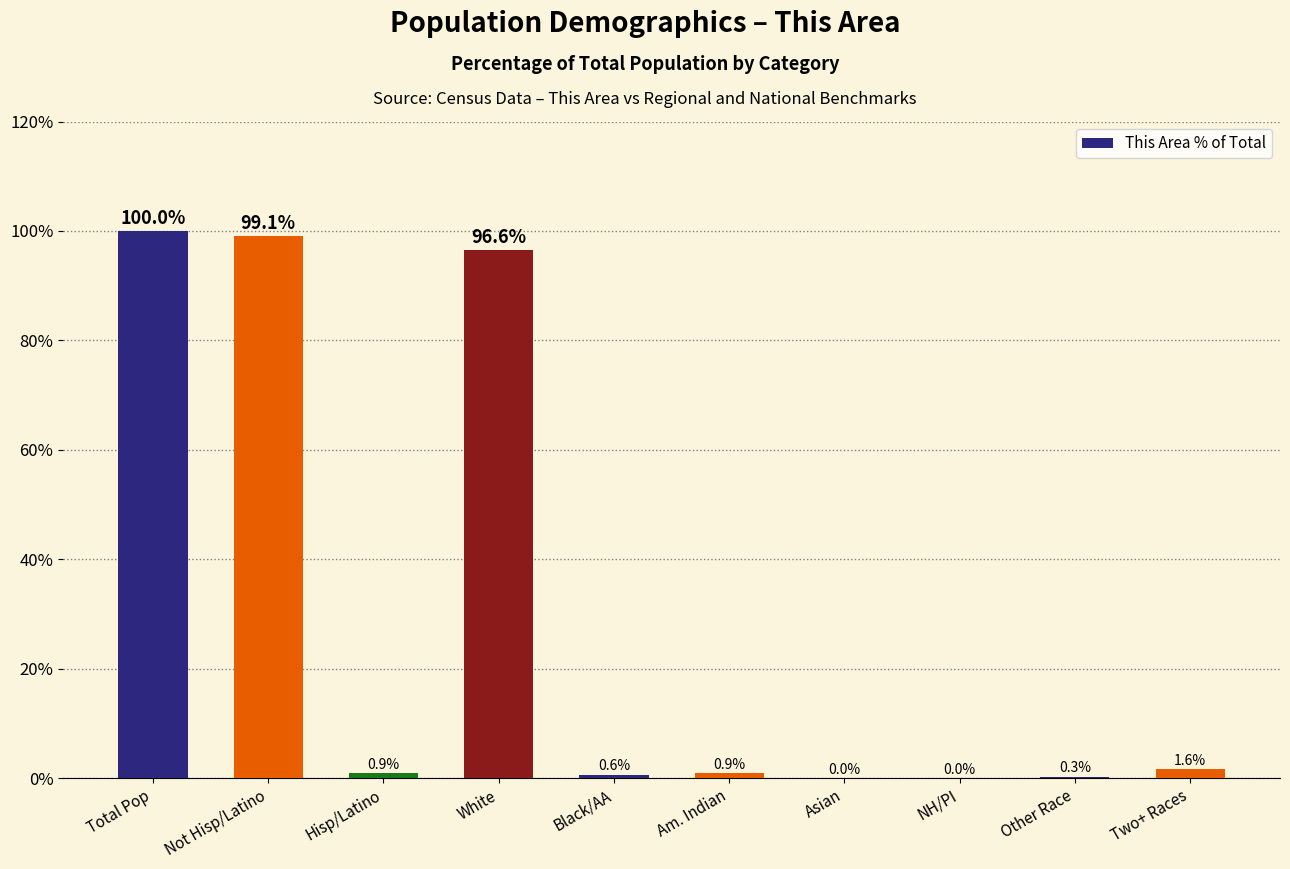

What value does the data have at Other Race?

0.3